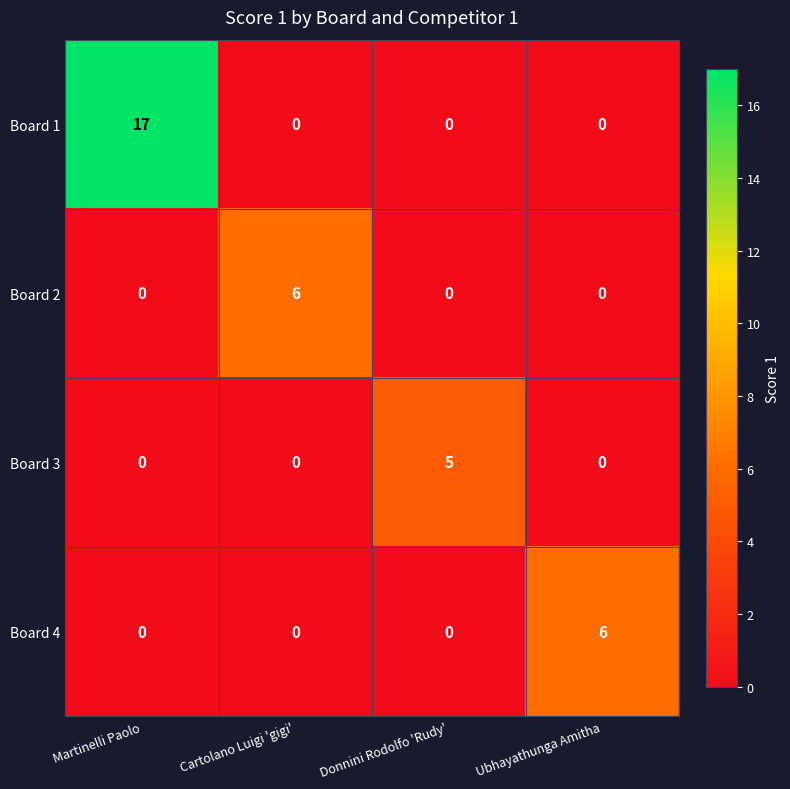

Reading right to left, transcribe all the data shown in this chart.

Board 1: Ubhayathunga Amitha=0	Donnini Rodolfo 'Rudy'=0	Cartolano Luigi 'gigi'=0	Martinelli Paolo=17
Board 2: Ubhayathunga Amitha=0	Donnini Rodolfo 'Rudy'=0	Cartolano Luigi 'gigi'=6	Martinelli Paolo=0
Board 3: Ubhayathunga Amitha=0	Donnini Rodolfo 'Rudy'=5	Cartolano Luigi 'gigi'=0	Martinelli Paolo=0
Board 4: Ubhayathunga Amitha=6	Donnini Rodolfo 'Rudy'=0	Cartolano Luigi 'gigi'=0	Martinelli Paolo=0